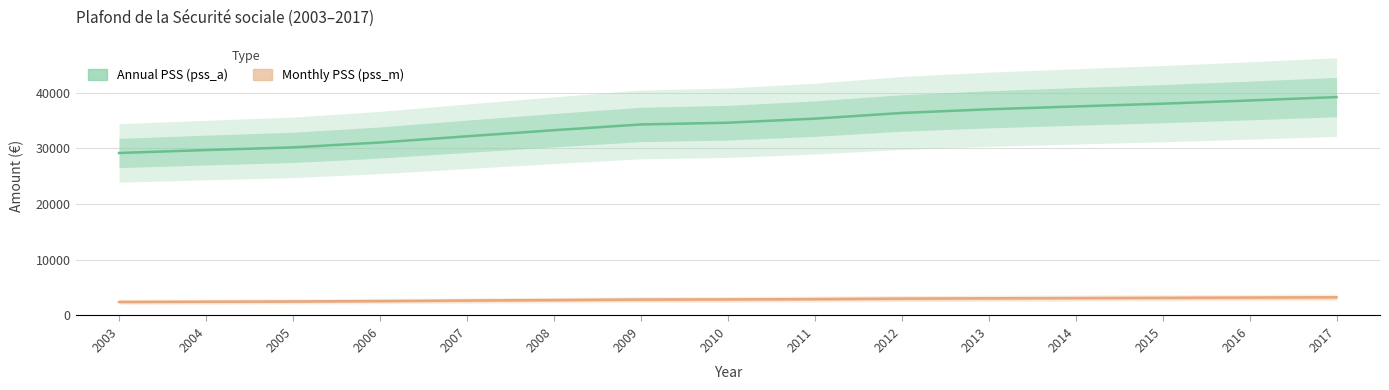

Reading left to right, transcribe all the data shown in this chart.

Annual PSS (pss_a): 2003=29184	2004=29712	2005=30192	2006=31068	2007=32184	2008=33276	2009=34308	2010=34620	2011=35352	2012=36372	2013=37032	2014=37548	2015=38040	2016=38616	2017=39228
Monthly PSS (pss_m): 2003=2432	2004=2476	2005=2516	2006=2589	2007=2682	2008=2773	2009=2859	2010=2885	2011=2946	2012=3031	2013=3086	2014=3129	2015=3170	2016=3218	2017=3269